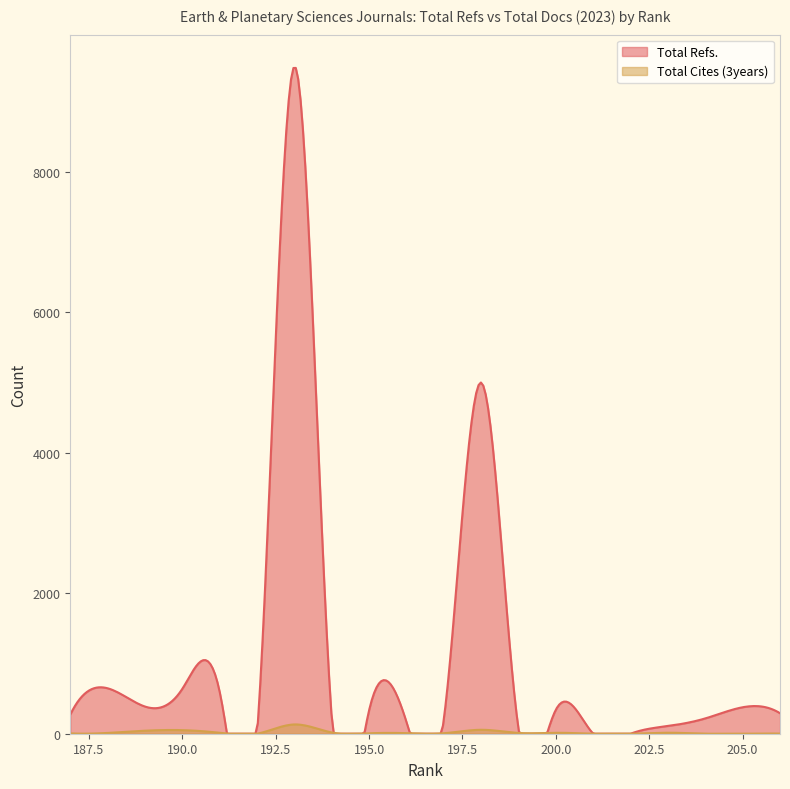

What is the difference between the second highest and second lowest values in the Total Cites (3years) series?

56